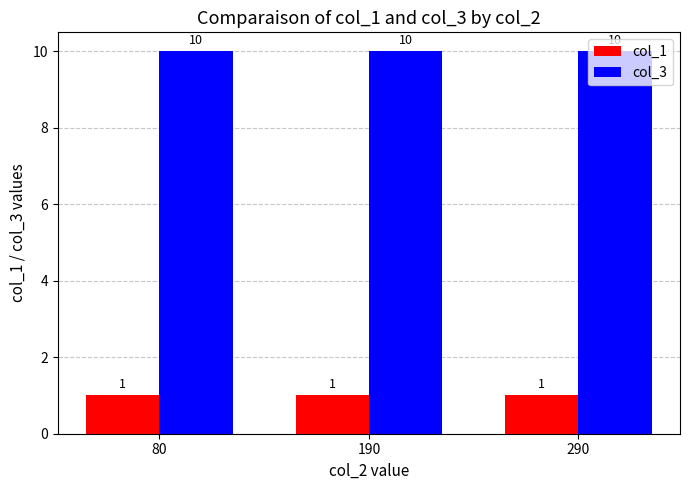

What is the difference between the highest and lowest values at 190?

9